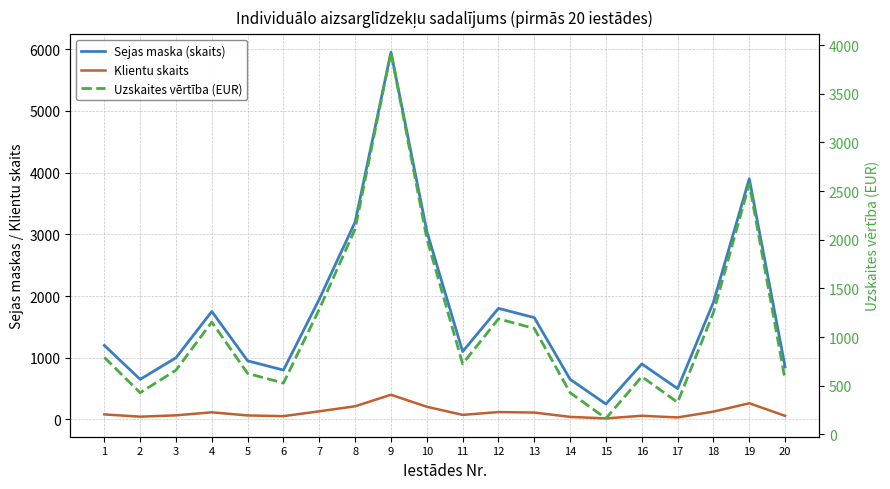

True or false: Uzskaites vērtība (EUR) and Sejas maska (skaits) intersect in this chart.

False